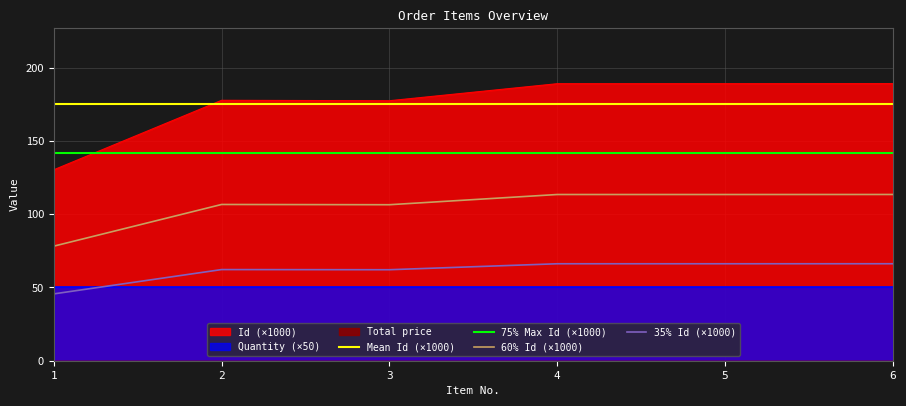

True or false: 35% Id (×1000) and Mean Id (×1000) cross at least once.

False